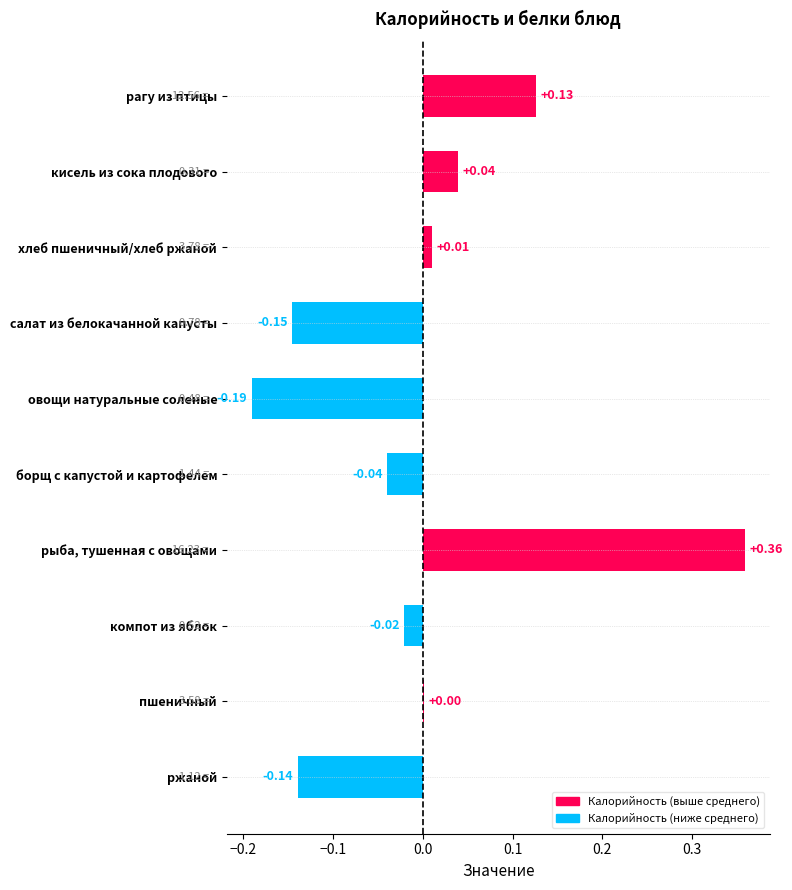

How many positive values are there?

5